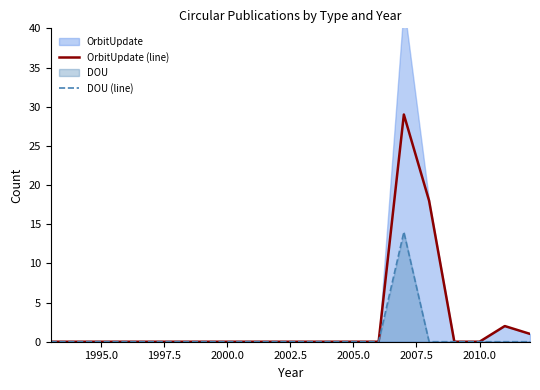

What is the highest value of the OrbitUpdate (line) series?

29